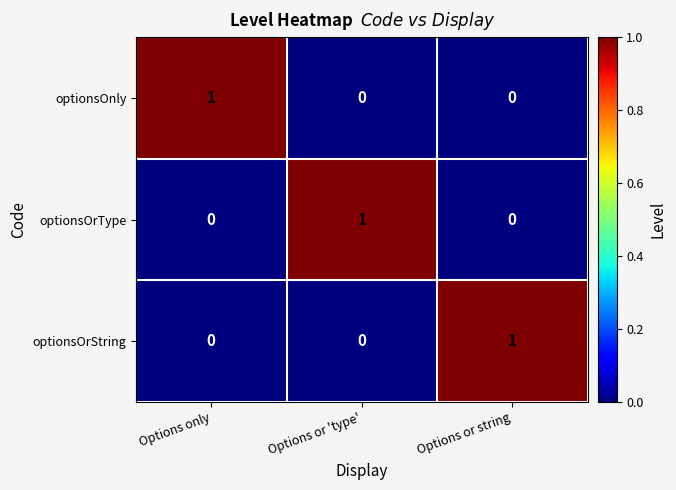

At which label does optionsOnly reach its peak?

Options only